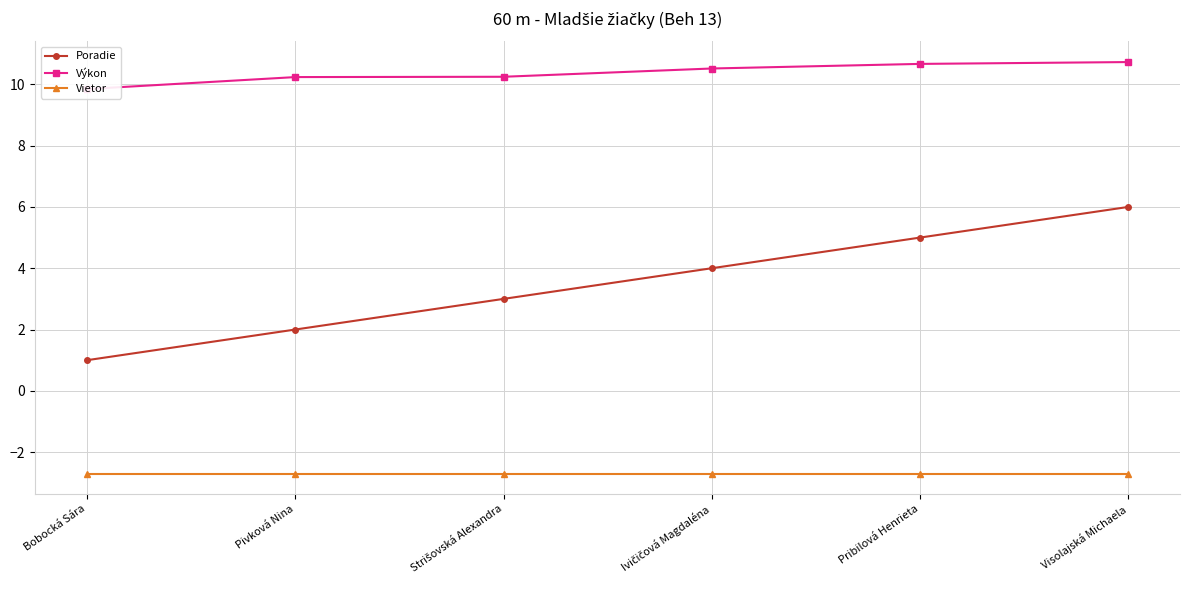

At which label is Poradie closest to 3?

Strišovská Alexandra